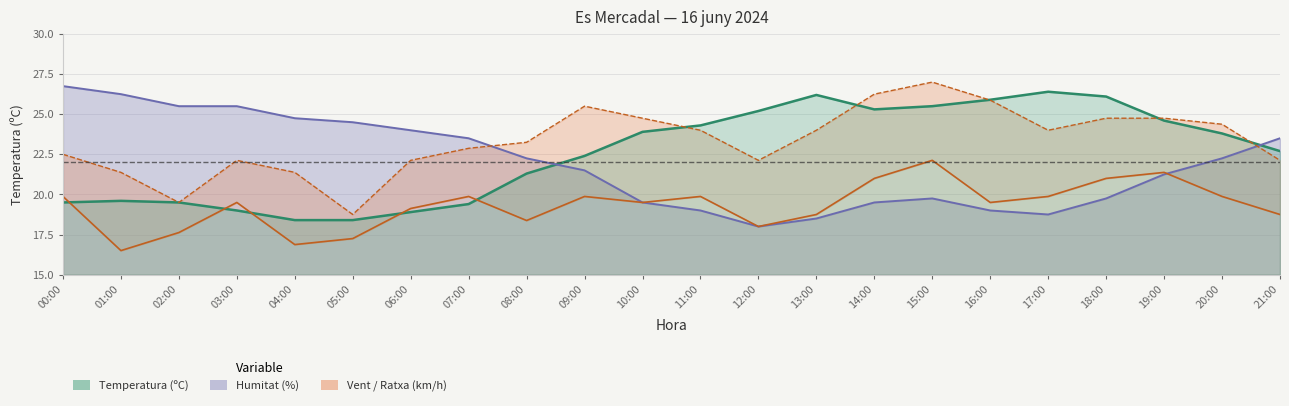

Between 01:00 and 17:00, which is larger?

17:00